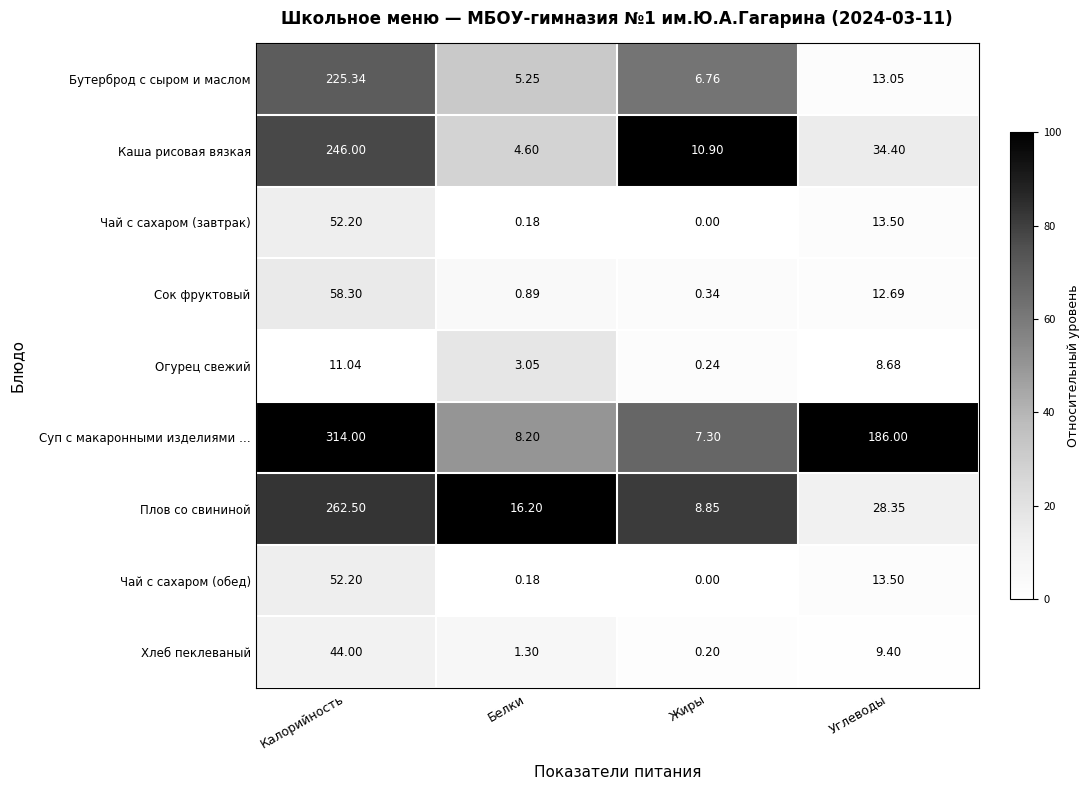

Is the value of Бутерброд с сыром и маслом at Жиры greater than the value of Чай с сахаром (обед) at Жиры?

Yes